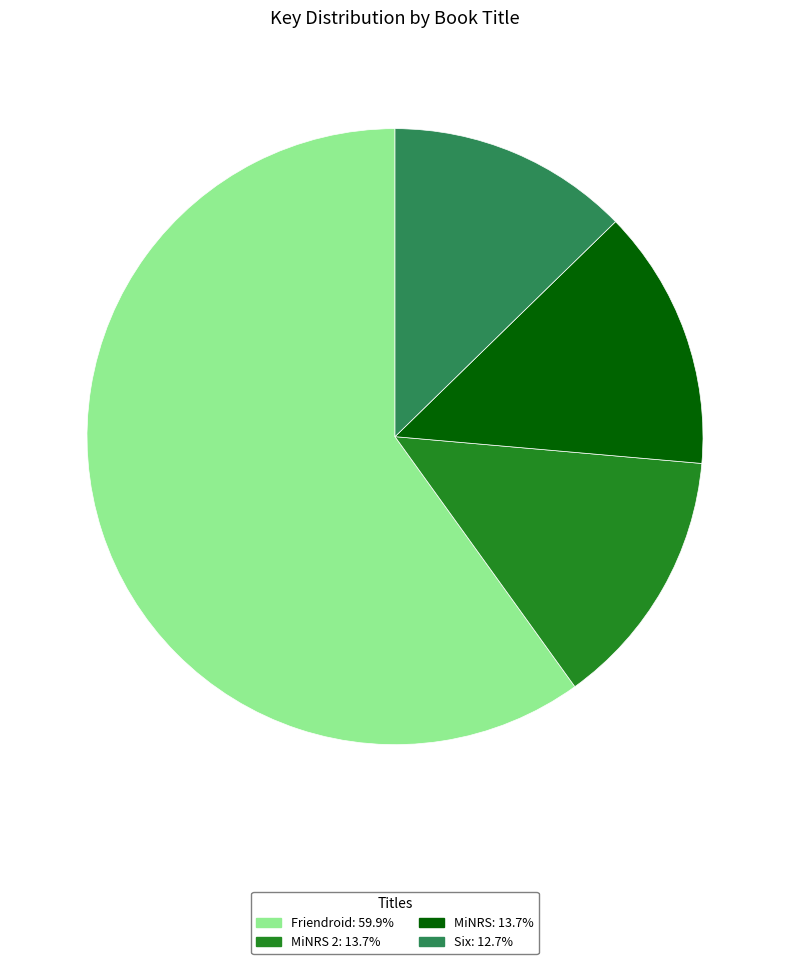

Is there any slice that represents more than half of the pie?

Yes